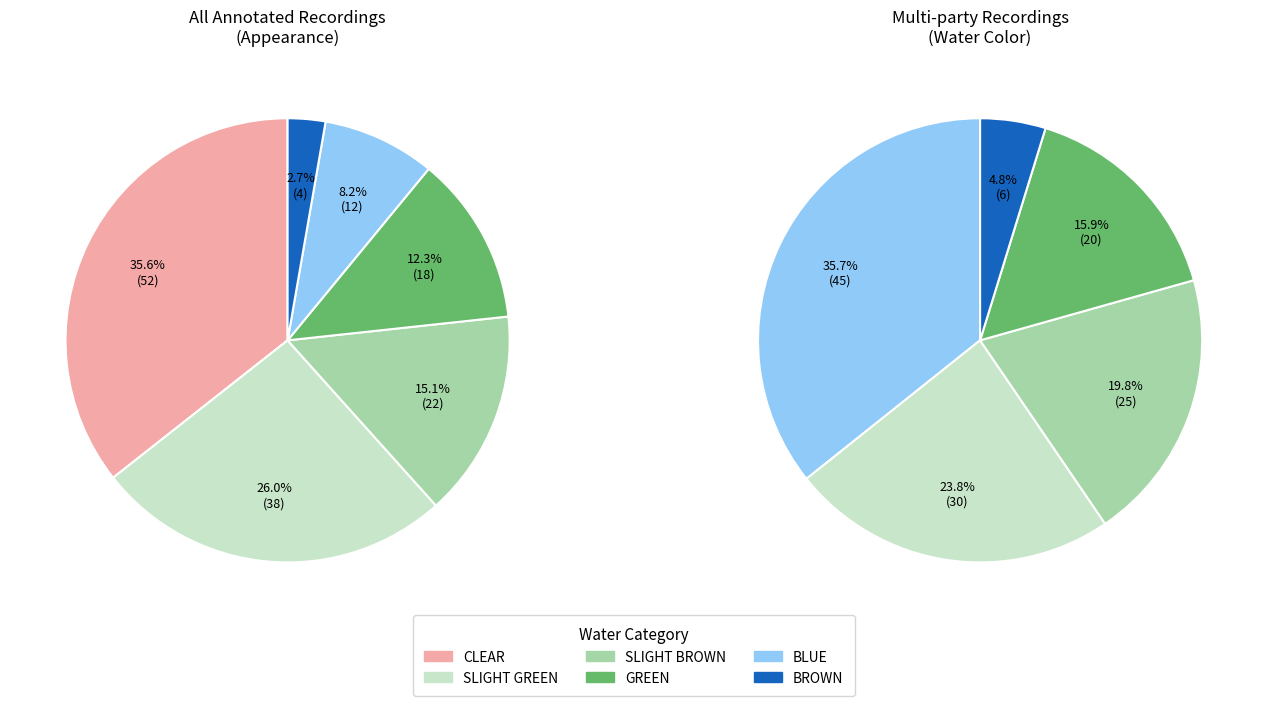

What is the ratio of the value at CLEAR to the value at BROWN?

13.0